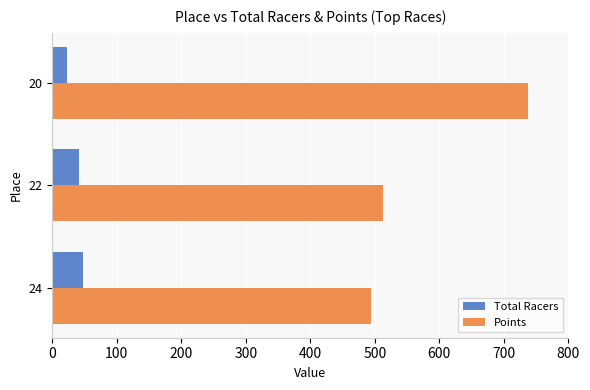

How many categories are shown in the chart?

3